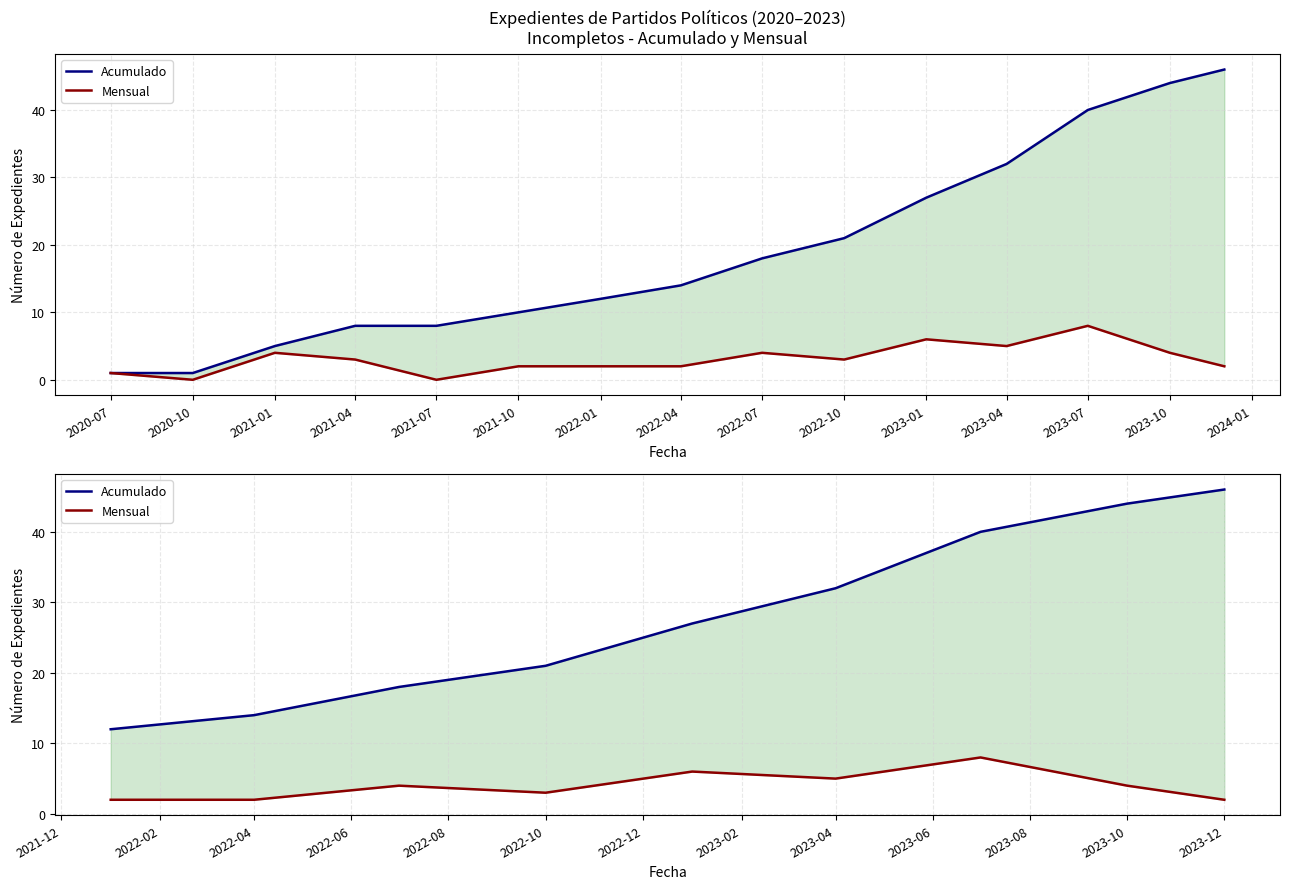

Which series has the largest range (max minus min)?

Acumulado